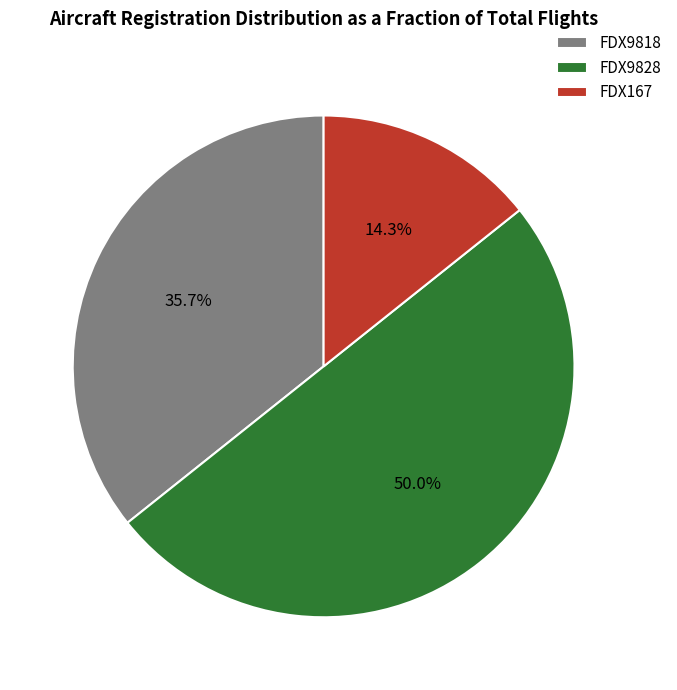

What portion of the pie excludes FDX9818?

64.3%